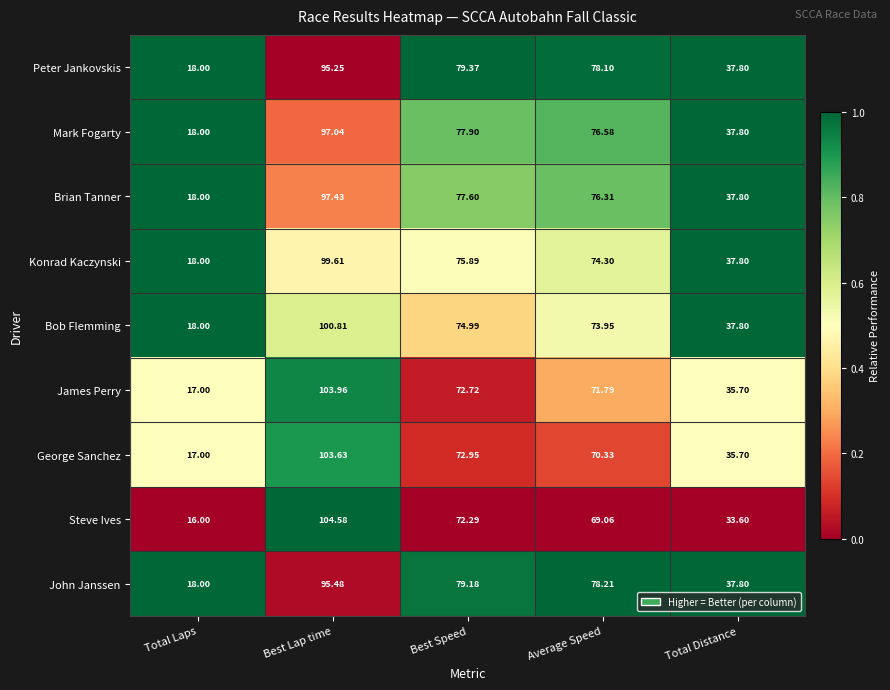

Which series has the largest total across all categories?

John Janssen